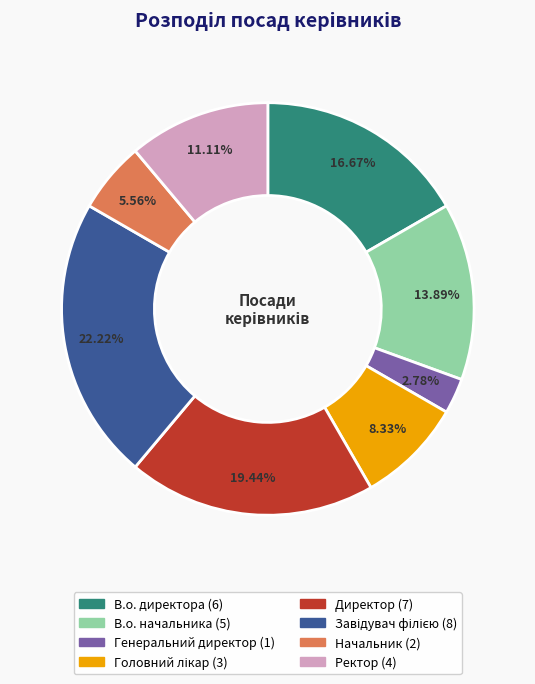

To the nearest percent, what is the average slice percentage?

12%